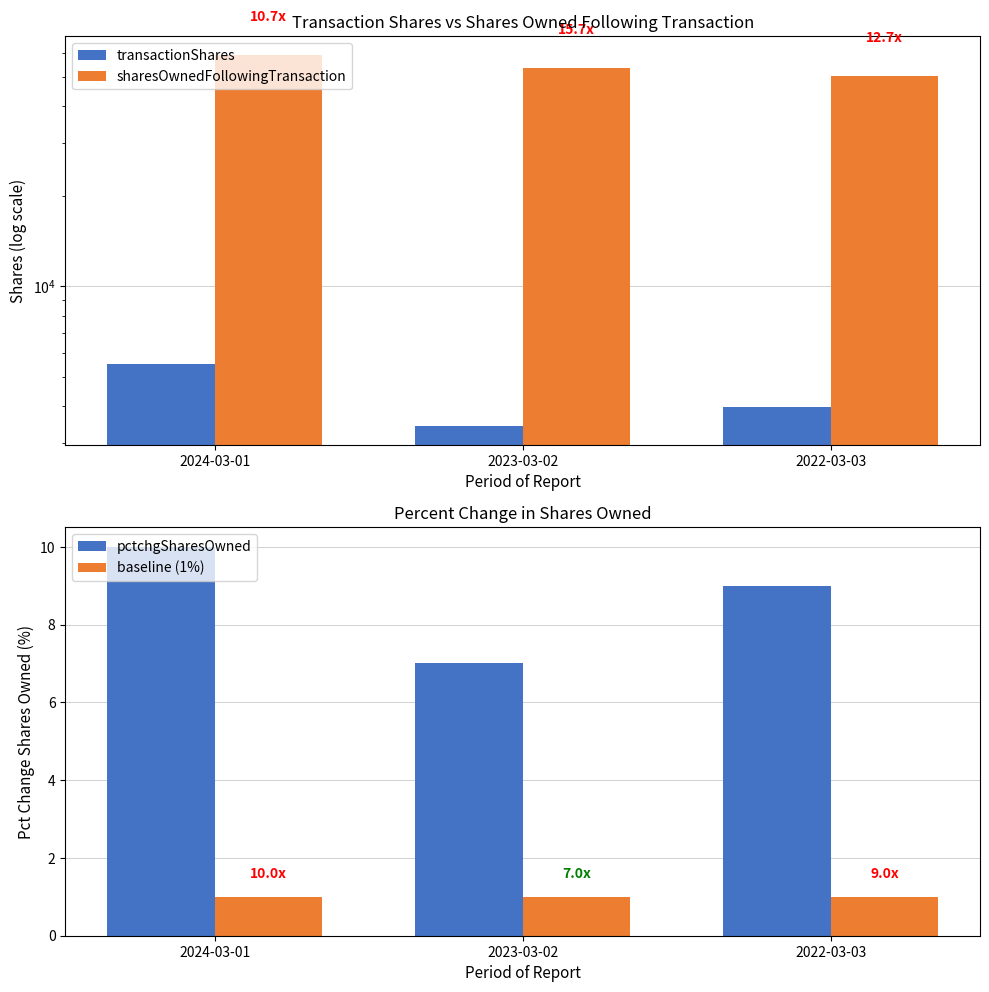

Which label corresponds to the smallest value in the chart?

2024-03-01